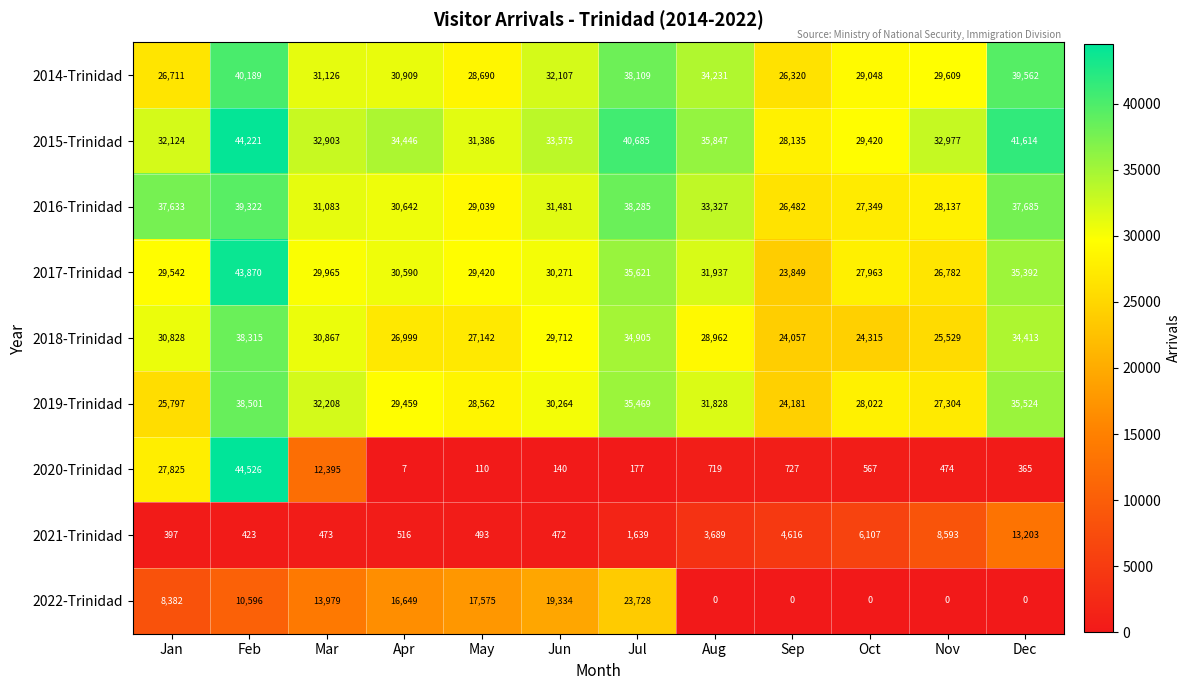

Which series has the widest spread of values?

2020-Trinidad